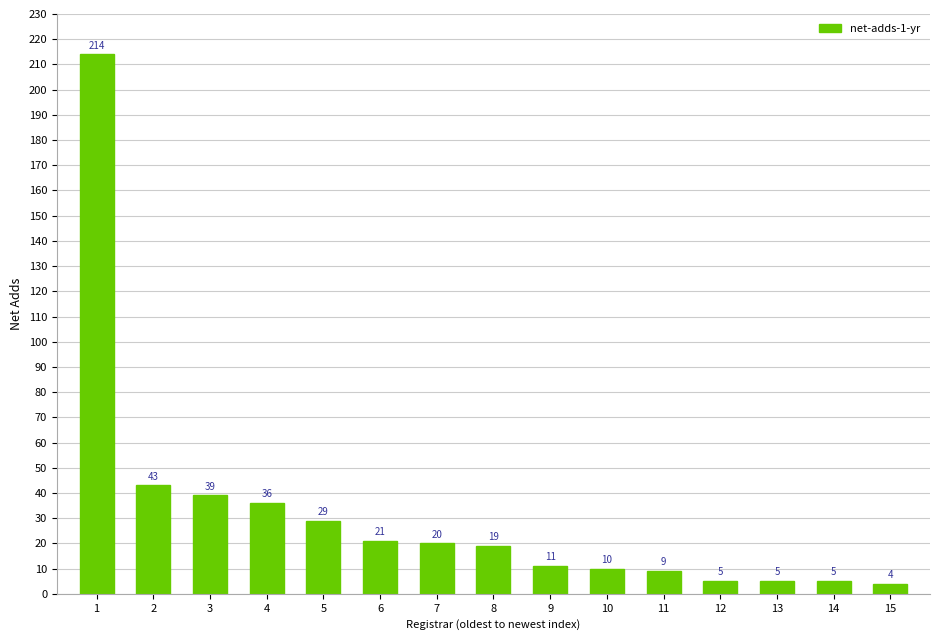

What is the sum of the values at 1 and 8?

233